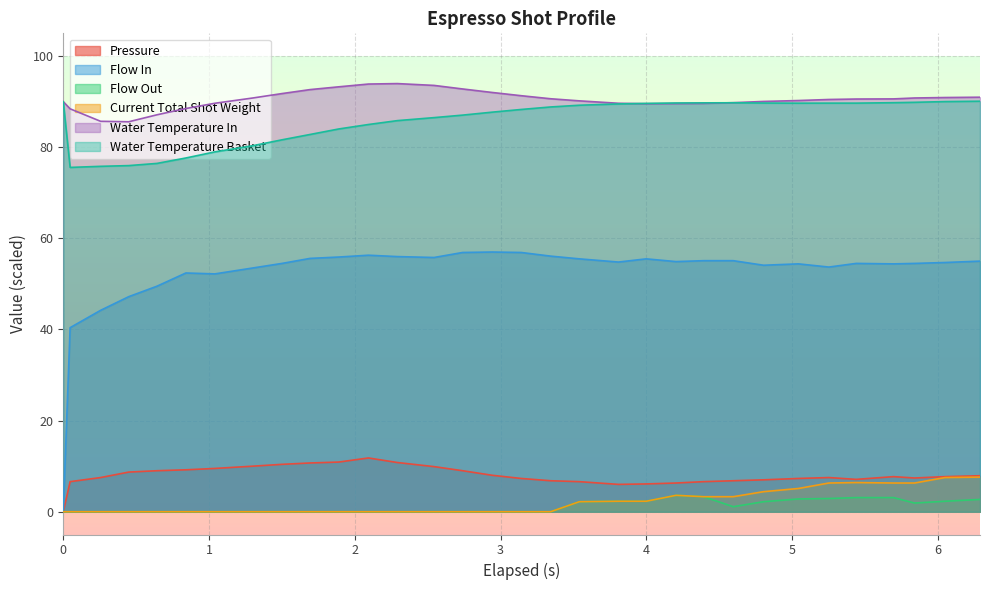

What is the highest value of the water_temperature_basket series?

90.1